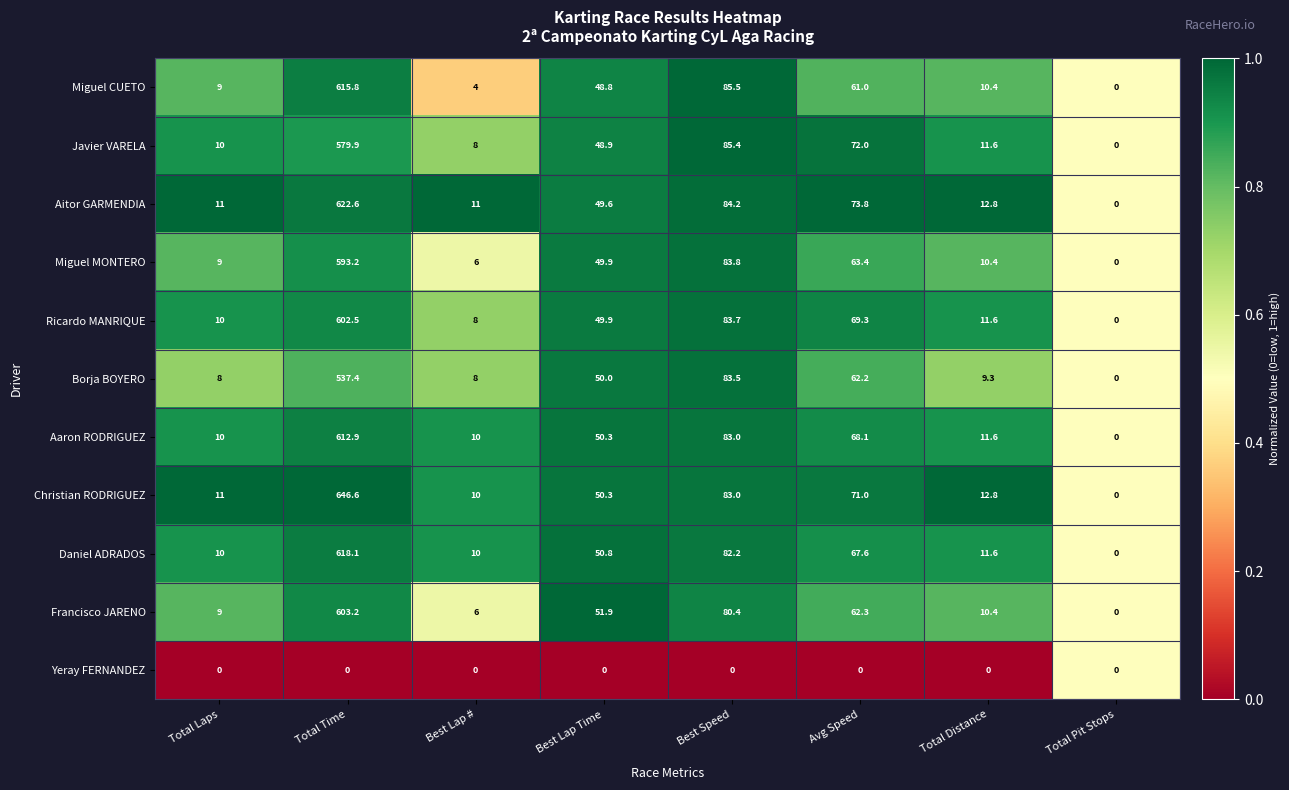

The Christian RODRIGUEZ series shows 135.8 at Best Speed. True or false?

False